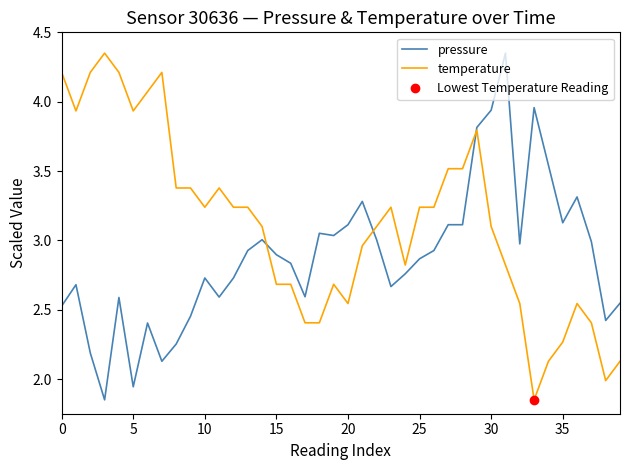

True or false: temperature has a value of 5.8 at 10.

False